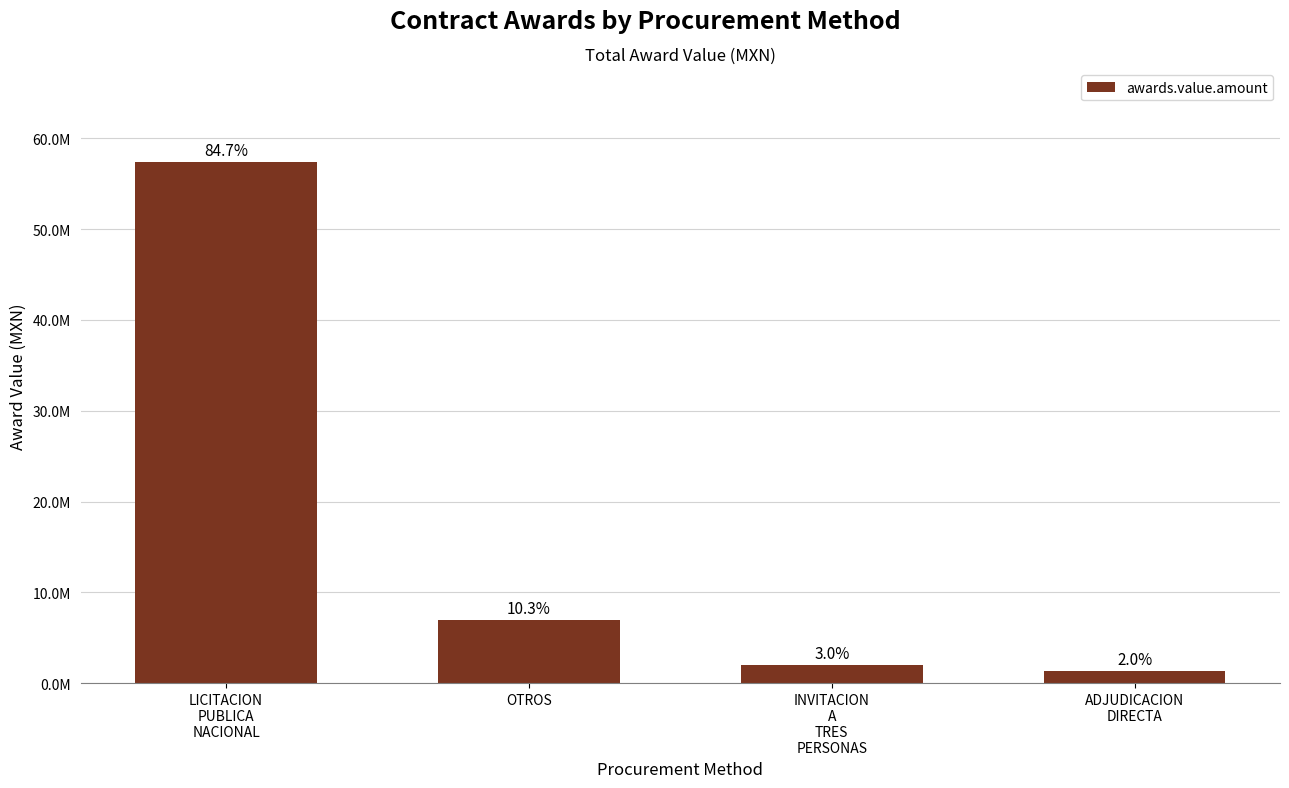

Does the chart contain any negative values?

No